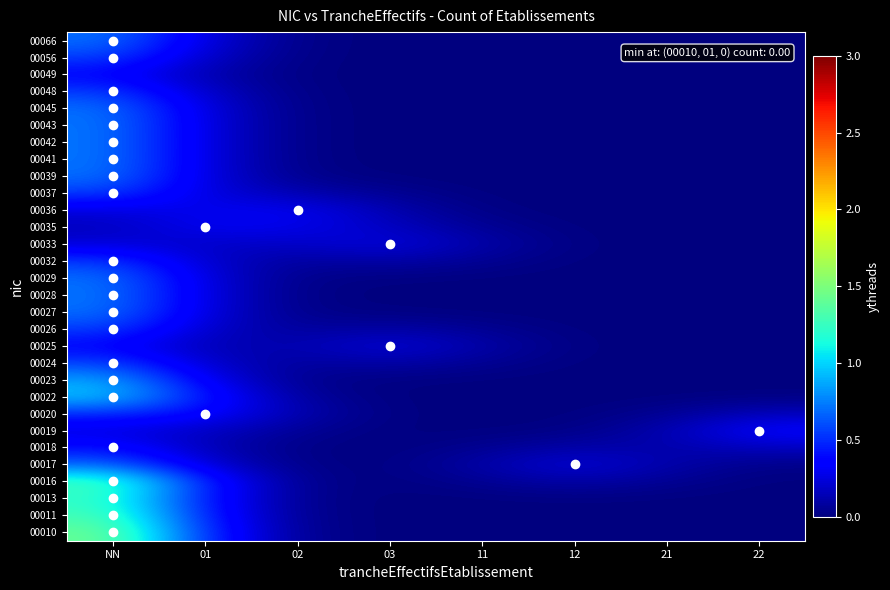

Reading left to right, extract all data points from this chart.

00010: NN=1.4	01=0.5	02=0.0	03=0.0	11=0.0	12=0.0	21=0.0	22=0.0
00011: NN=1.3	01=0.4	02=0.0	03=0.0	11=0.0	12=0.0	21=0.0	22=0.0
00013: NN=1.2	01=0.4	02=0.0	03=0.0	11=0.0	12=0.0	21=0.0	22=0.0
00016: NN=1.3	01=0.4	02=0.0	03=0.0	11=0.1	12=0.1	21=0.1	22=0.0
00017: NN=0.7	01=0.2	02=0.0	03=0.0	11=0.1	12=0.2	21=0.1	22=0.0
00018: NN=0.4	01=0.2	02=0.0	03=0.0	11=0.1	12=0.1	21=0.1	22=0.2
00019: NN=0.3	01=0.2	02=0.1	03=0.0	11=0.0	12=0.0	21=0.1	22=0.4
00020: NN=0.5	01=0.4	02=0.1	03=0.0	11=0.0	12=0.0	21=0.1	22=0.2
00022: NN=1.0	01=0.4	02=0.1	03=0.0	11=0.0	12=0.0	21=0.0	22=0.0
00023: NN=0.9	01=0.3	02=0.0	03=0.0	11=0.0	12=0.0	21=0.0	22=0.0
00024: NN=0.6	01=0.2	02=0.1	03=0.1	11=0.1	12=0.0	21=0.0	22=0.0
00025: NN=0.4	01=0.1	02=0.1	03=0.2	11=0.1	12=0.0	21=0.0	22=0.0
00026: NN=0.6	01=0.2	02=0.1	03=0.1	11=0.1	12=0.0	21=0.0	22=0.0
00027: NN=0.7	01=0.2	02=0.0	03=0.0	11=0.0	12=0.0	21=0.0	22=0.0
00028: NN=0.7	01=0.3	02=0.0	03=0.0	11=0.0	12=0.0	21=0.0	22=0.0
00029: NN=0.7	01=0.2	02=0.0	03=0.0	11=0.0	12=0.0	21=0.0	22=0.0
00032: NN=0.6	01=0.2	02=0.1	03=0.1	11=0.1	12=0.0	21=0.0	22=0.0
00033: NN=0.2	01=0.2	02=0.2	03=0.3	11=0.1	12=0.0	21=0.0	22=0.0
00035: NN=0.2	01=0.3	02=0.3	03=0.2	11=0.1	12=0.0	21=0.0	22=0.0
00036: NN=0.3	01=0.3	02=0.3	03=0.1	11=0.0	12=0.0	21=0.0	22=0.0
00037: NN=0.6	01=0.3	02=0.1	03=0.1	11=0.0	12=0.0	21=0.0	22=0.0
00039: NN=0.7	01=0.2	02=0.0	03=0.0	11=0.0	12=0.0	21=0.0	22=0.0
00041: NN=0.7	01=0.3	02=0.0	03=0.0	11=0.0	12=0.0	21=0.0	22=0.0
00042: NN=0.7	01=0.3	02=0.0	03=0.0	11=0.0	12=0.0	21=0.0	22=0.0
00043: NN=0.7	01=0.3	02=0.0	03=0.0	11=0.0	12=0.0	21=0.0	22=0.0
00045: NN=0.7	01=0.2	02=0.0	03=0.0	11=0.0	12=0.0	21=0.0	22=0.0
00048: NN=0.6	01=0.2	02=0.0	03=0.0	11=0.0	12=0.0	21=0.0	22=0.0
00049: NN=0.4	01=0.1	02=0.0	03=0.0	11=0.0	12=0.0	21=0.0	22=0.0
00056: NN=0.6	01=0.2	02=0.0	03=0.0	11=0.0	12=0.0	21=0.0	22=0.0
00066: NN=0.7	01=0.2	02=0.0	03=0.0	11=0.0	12=0.0	21=0.0	22=0.0